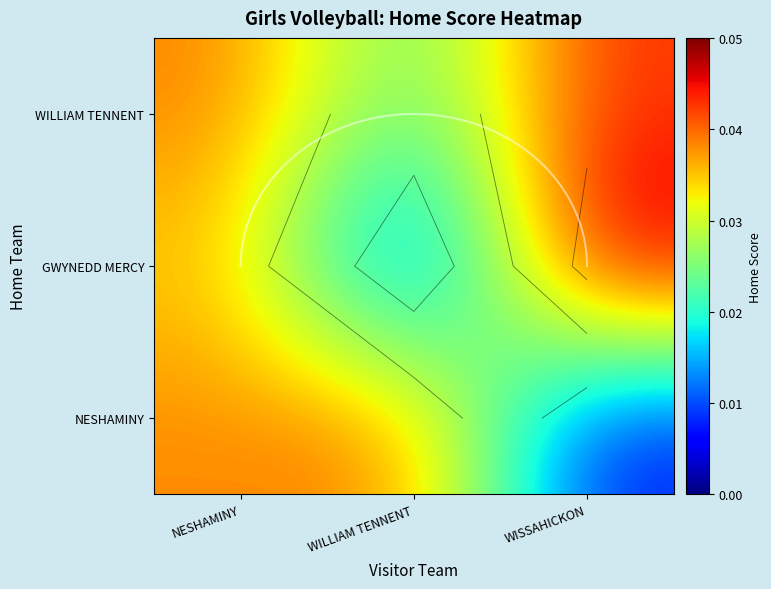

At WISSAHICKON, list the series in order from smallest to largest.

NESHAMINY, WILLIAM TENNENT, GWYNEDD MERCY